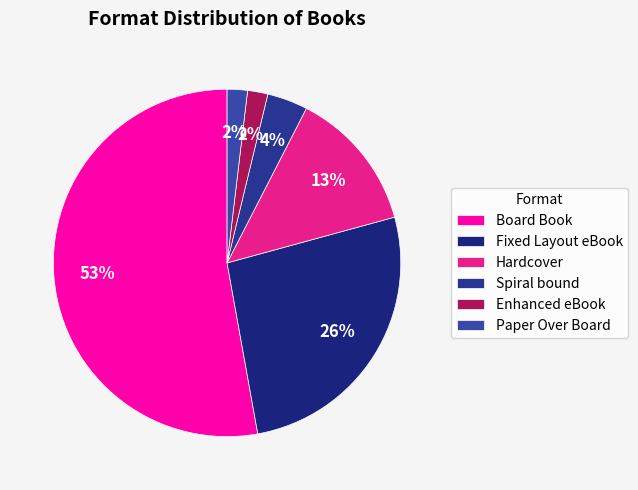

Rank the categories by value from highest to lowest.

Board Book, Fixed Layout eBook, Hardcover, Spiral bound, Enhanced eBook, Paper Over Board